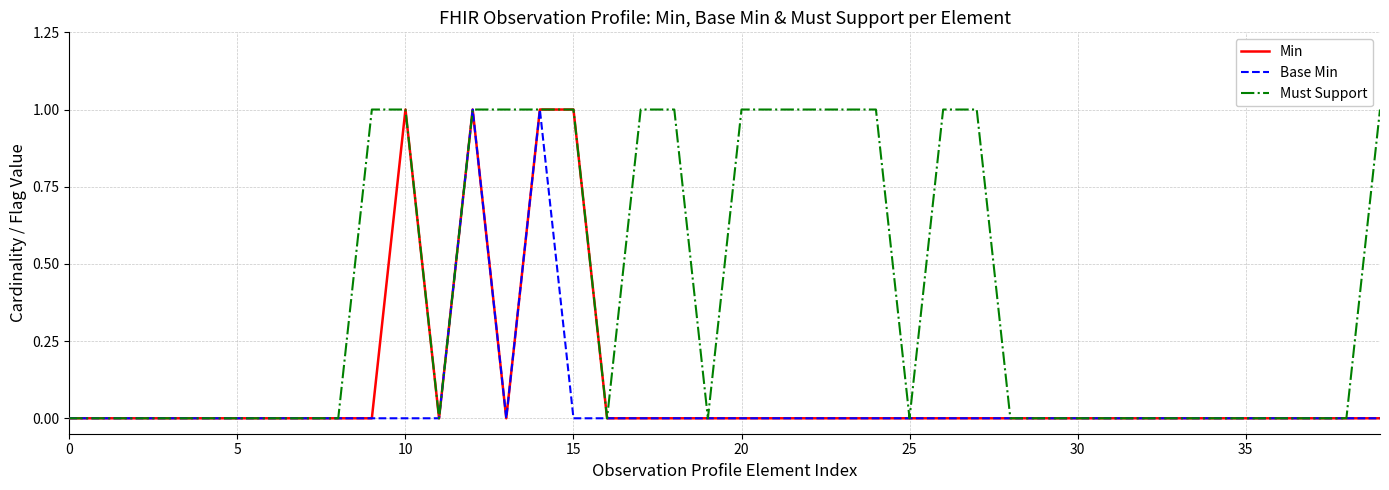

Which series has the largest total across all categories?

Must Support